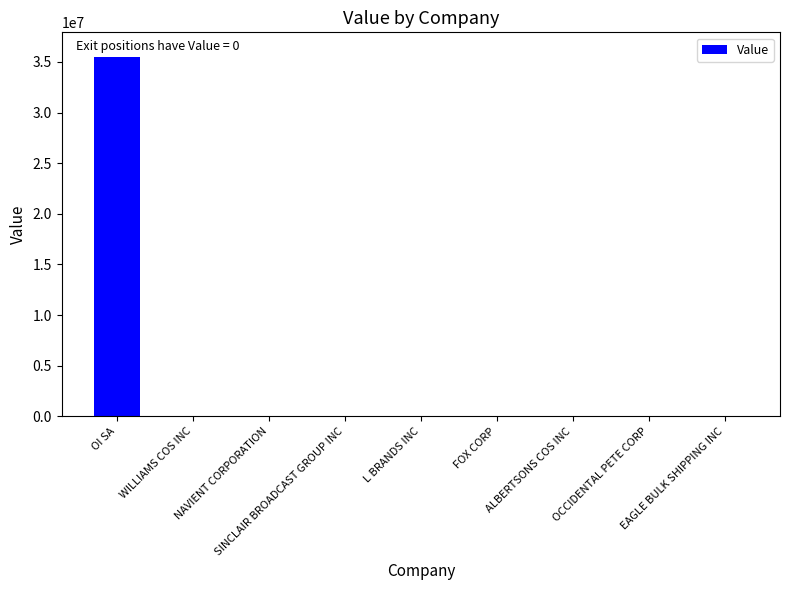

Rank the categories by value from lowest to highest.

WILLIAMS COS INC, NAVIENT CORPORATION, SINCLAIR BROADCAST GROUP INC, L BRANDS INC, FOX CORP, ALBERTSONS COS INC, OCCIDENTAL PETE CORP, EAGLE BULK SHIPPING INC, OI SA